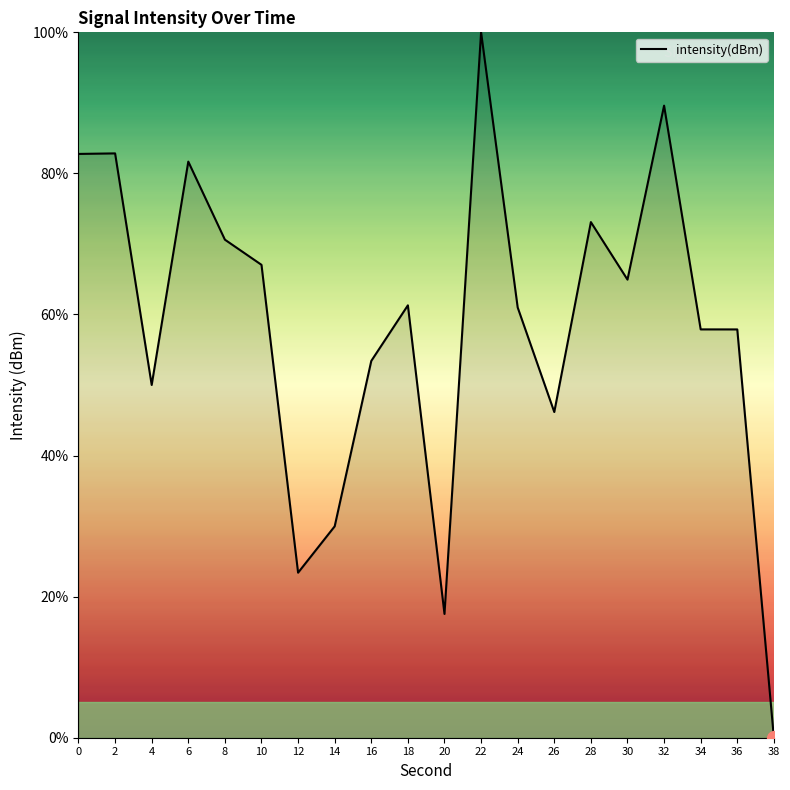

The chart shows a value of 25.9 at 10. True or false?

False